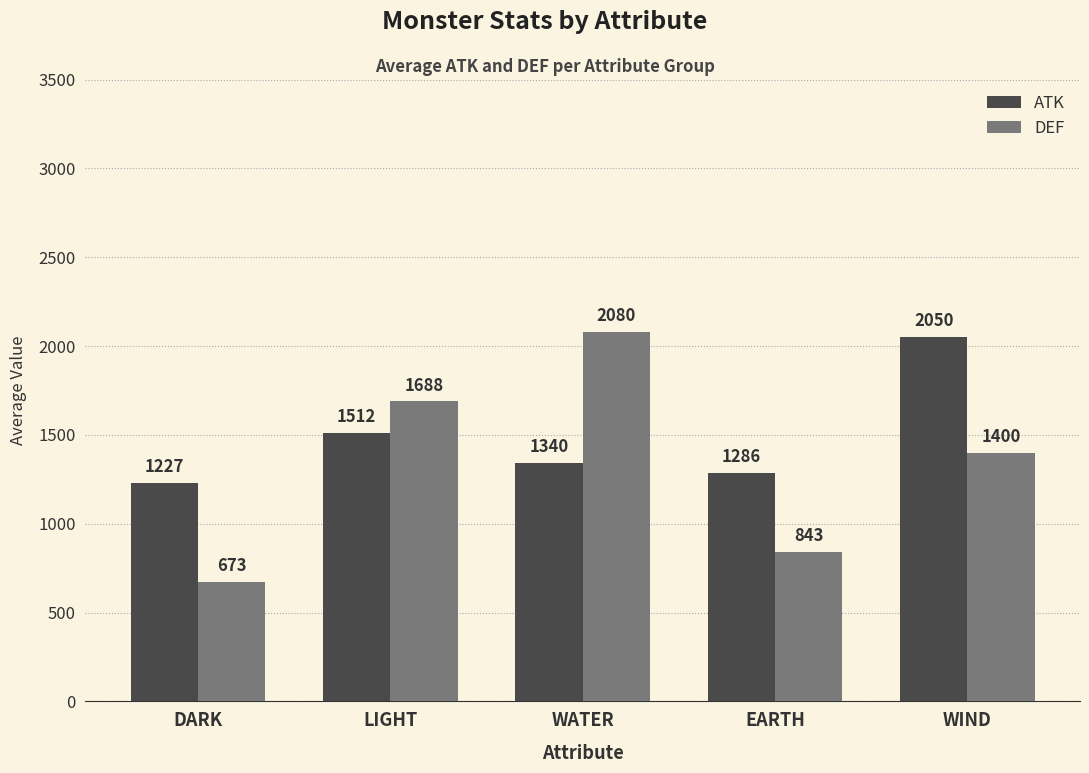

What are all the series names shown in the legend?

ATK, DEF